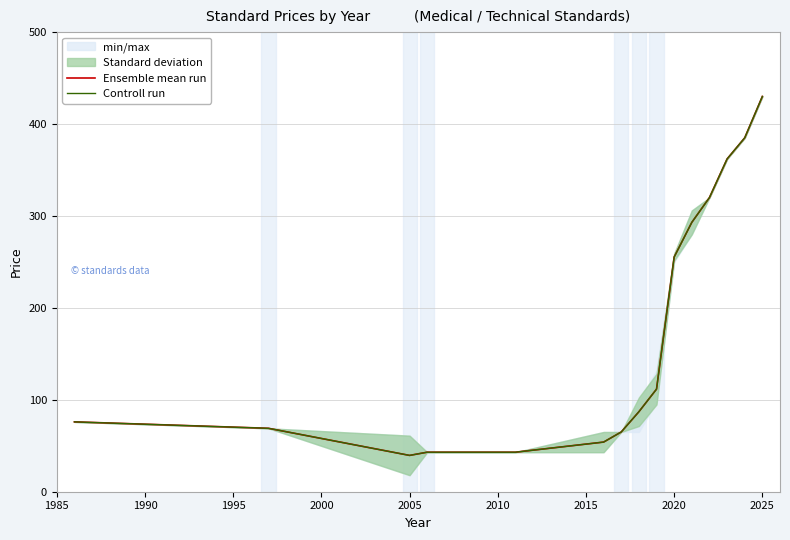

Which series has the largest range (max minus min)?

Ensemble mean run